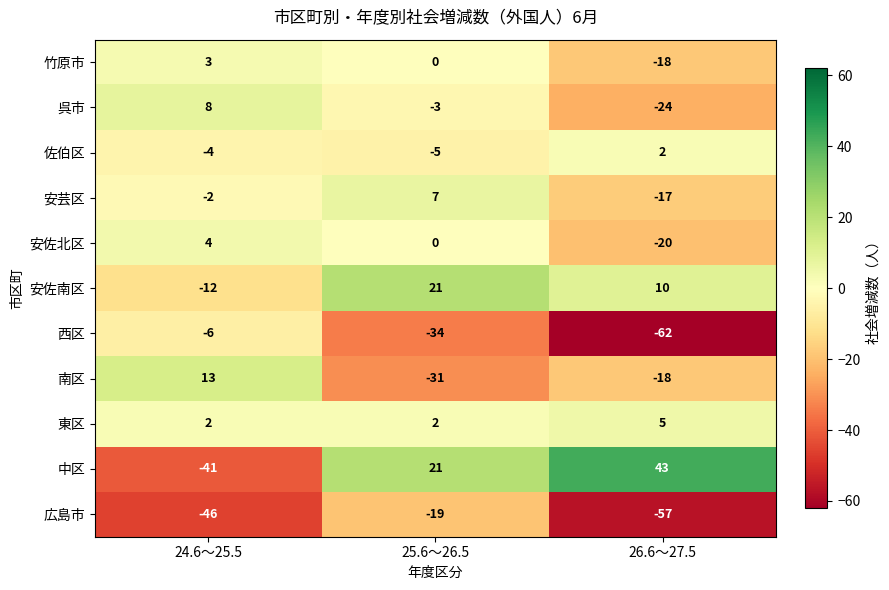

Which label corresponds to the largest value in the chart?

26.6～27.5